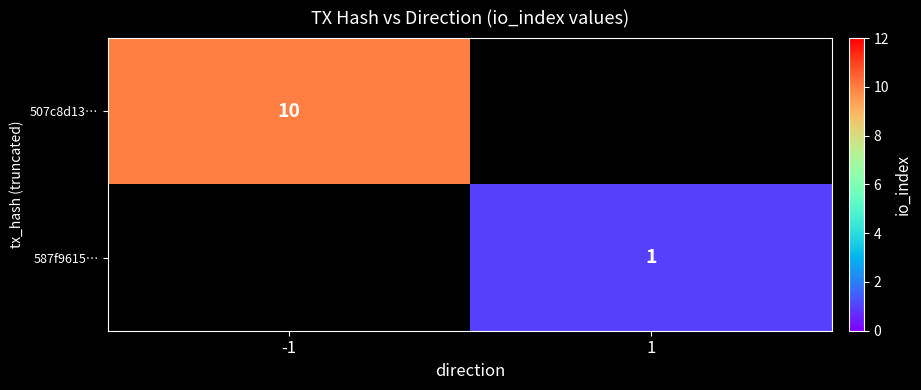

What is the smallest value displayed?

1.0